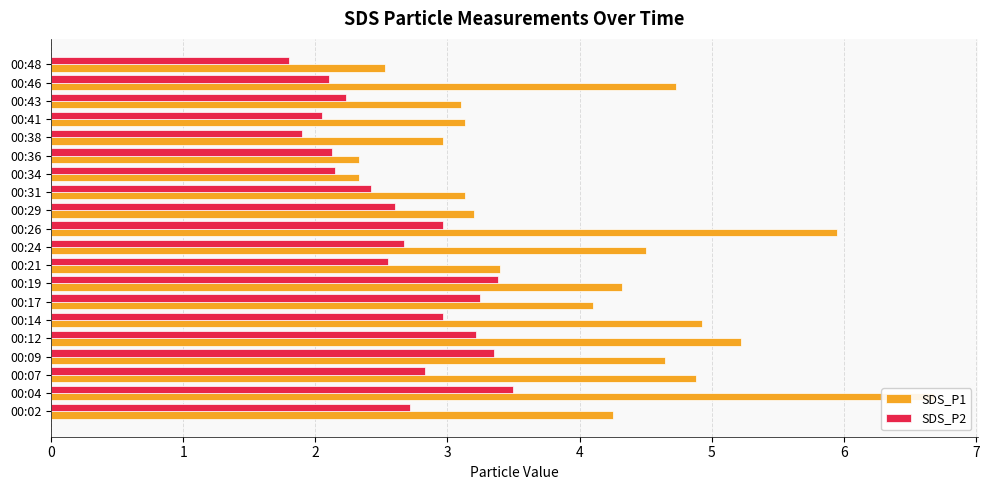

What is the value of the SDS_P2 bar at the 11th from the left?

3.0